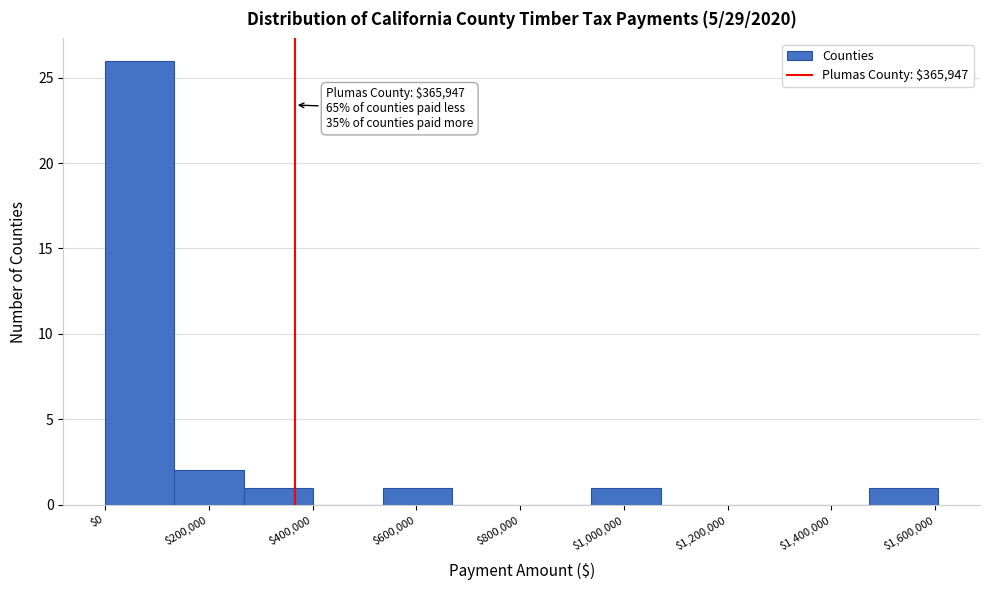

Which range on the x-axis has the tallest bar?

0 to 140000